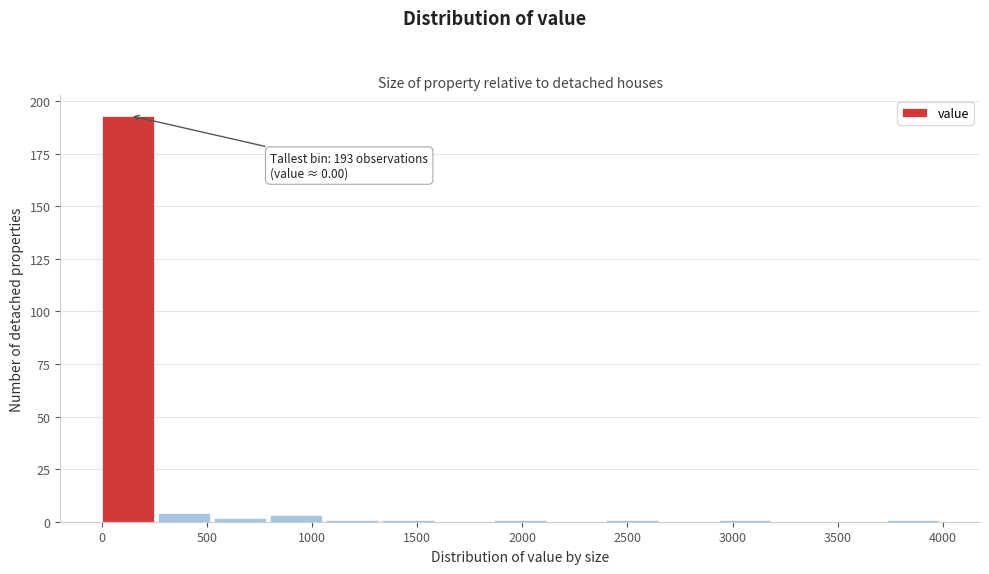

Over which range of the x-axis is the bar tallest?

0 to 250